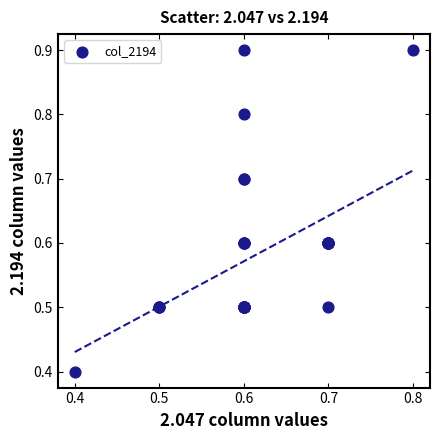

What Y value in the scatter plot is closest to 0?

0.4